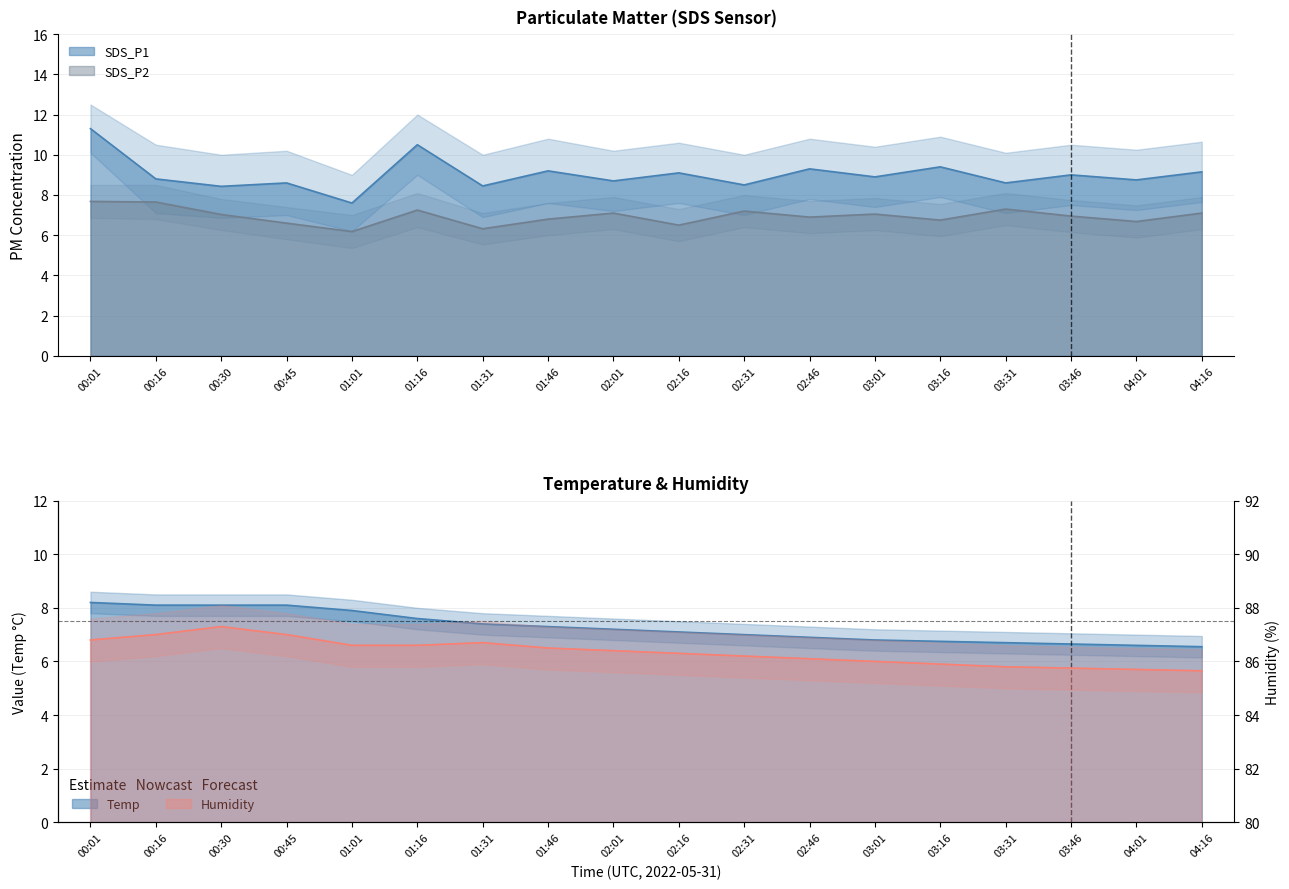

The value of SDS_P2 at 00:30 is 1.7. True or false?

False